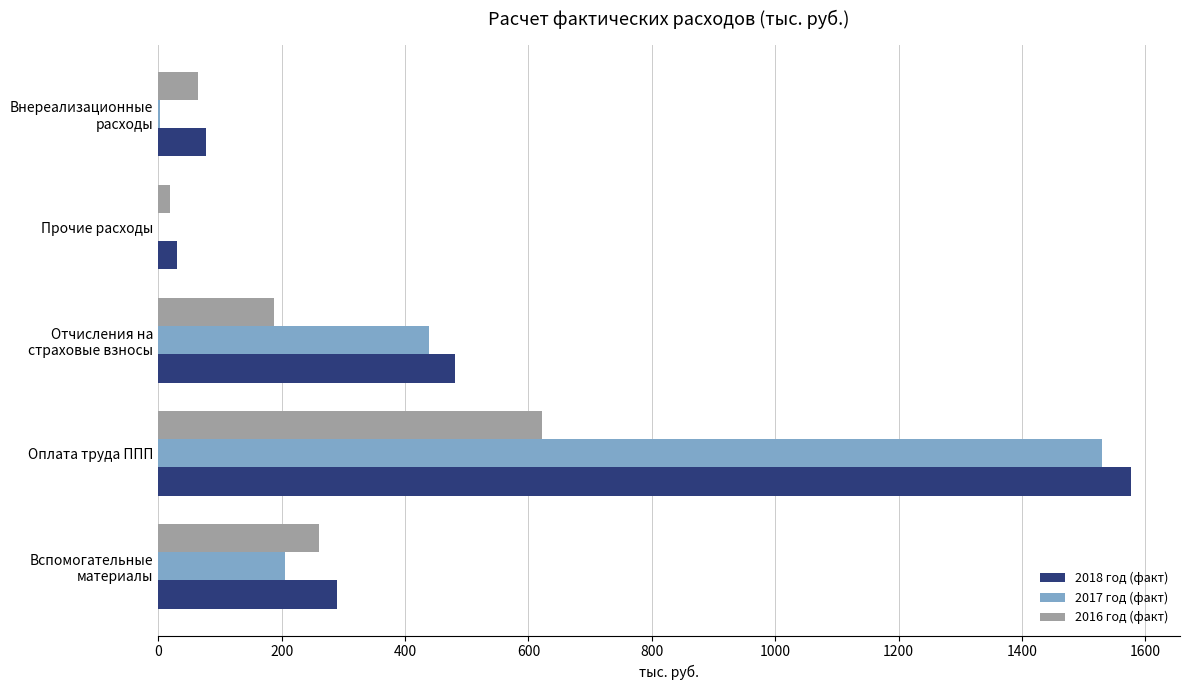

What are all the series names shown in the legend?

2018 год (факт), 2017 год (факт), 2016 год (факт)